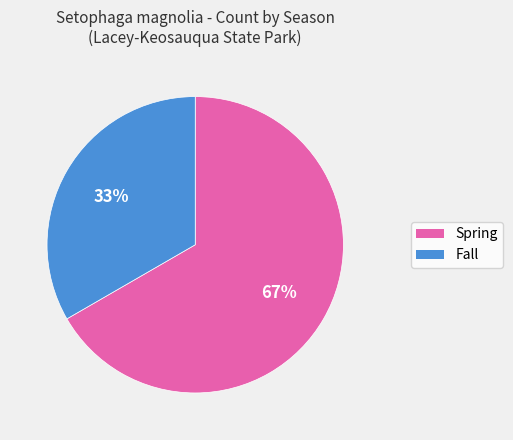

To the nearest percent, what is the average slice percentage?

50%